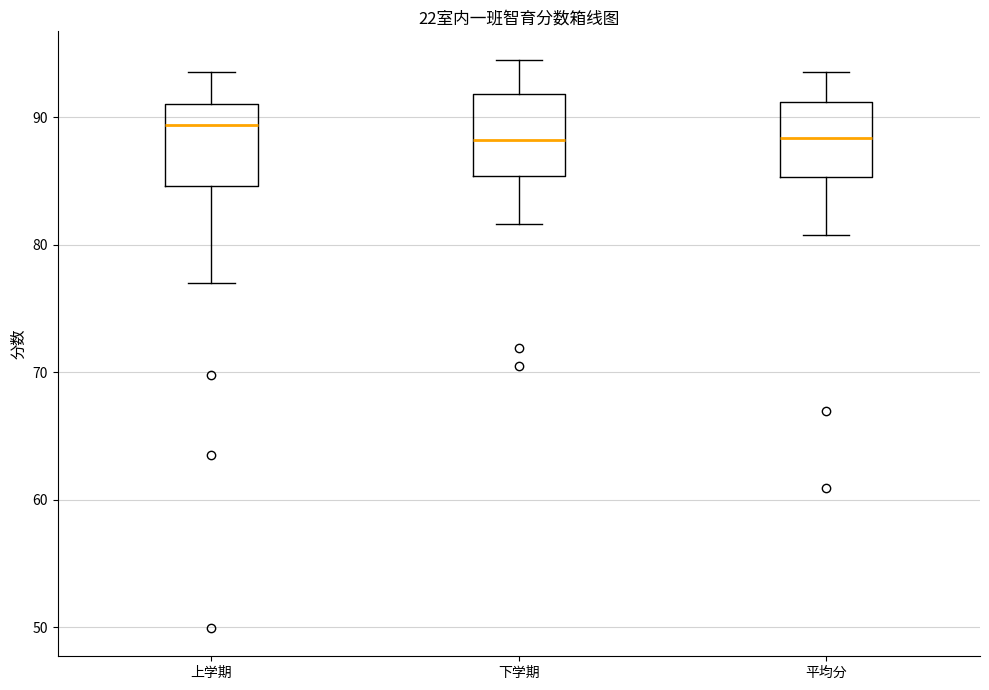

Reading left to right, transcribe this box plot: for each box, give where its median line is, the range the box spans, and where its two whiskers end, as read against the y-axis. The values are not printed on the chart, so give them approximately, as read against the axis.

上学期: median 89, box 85 to 91, whiskers 77 to 94
下学期: median 88, box 85 to 92, whiskers 82 to 94
平均分: median 88, box 85 to 91, whiskers 81 to 94